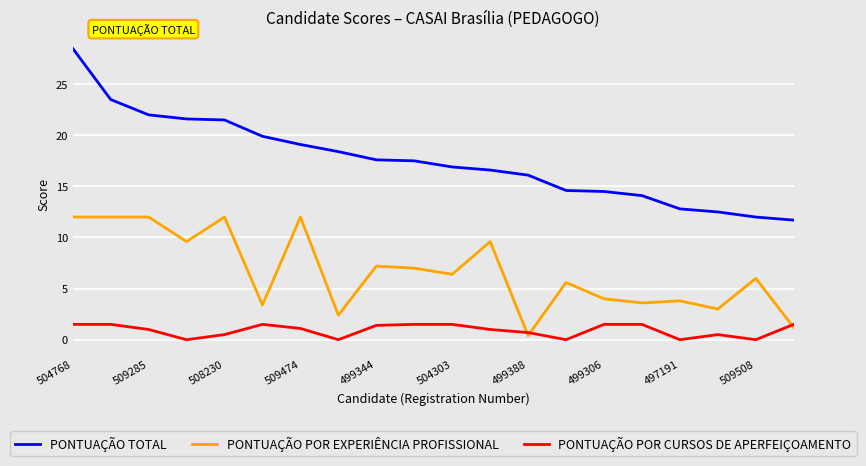

Which series has the widest spread of values?

PONTUAÇÃO TOTAL